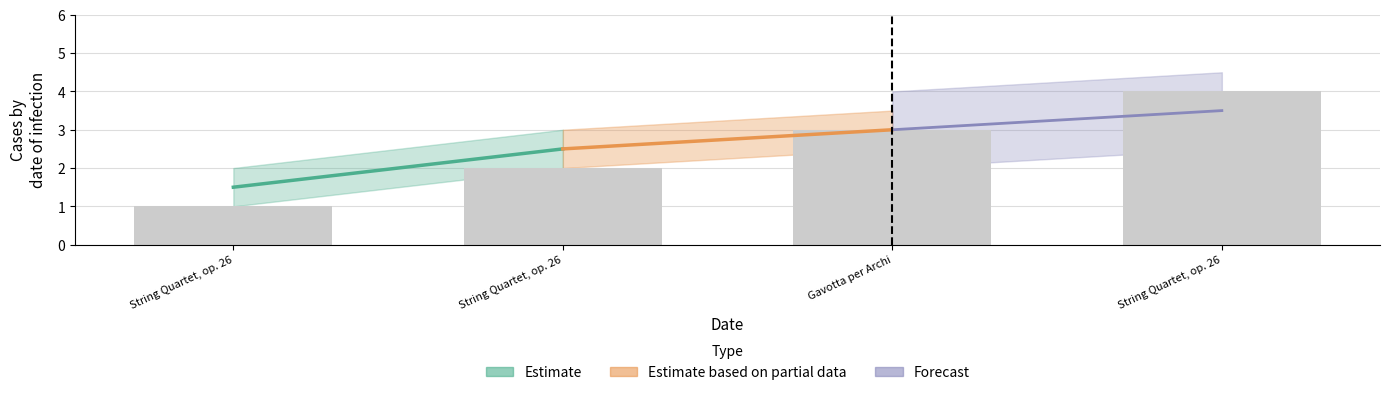

How many categories are shown in the chart?

4